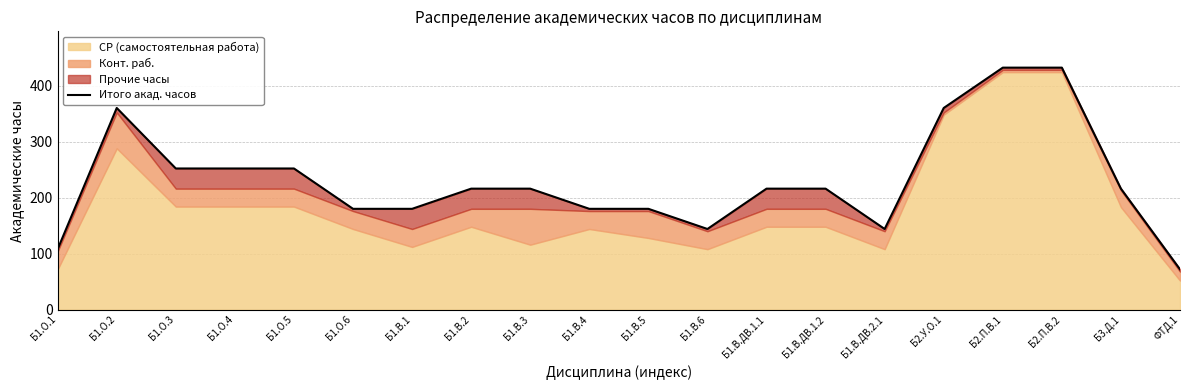

Reading right to left, what are all the values shown in this chart?

ФТД.1=72	Б3.Д.1=216	Б2.П.В.2=432	Б2.П.В.1=432	Б2.У.О.1=360	Б1.В.ДВ.2.1=144	Б1.В.ДВ.1.2=216	Б1.В.ДВ.1.1=216	Б1.В.6=144	Б1.В.5=180	Б1.В.4=180	Б1.В.3=216	Б1.В.2=216	Б1.В.1=180	Б1.О.6=180	Б1.О.5=252	Б1.О.4=252	Б1.О.3=252	Б1.О.2=360	Б1.О.1=108